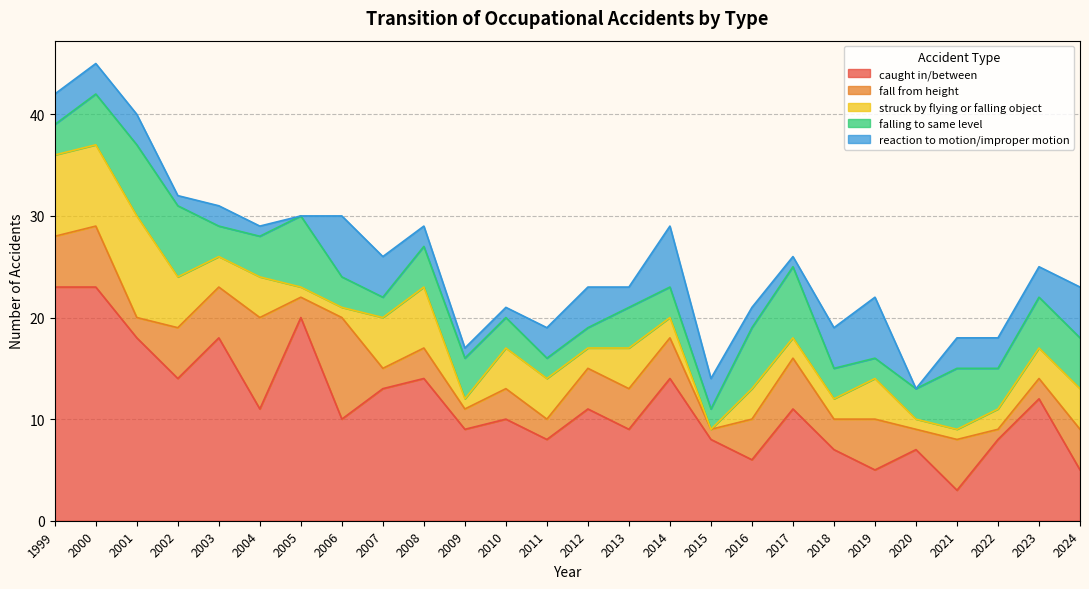

True or false: struck by flying or falling object and falling to same level cross at least once.

True